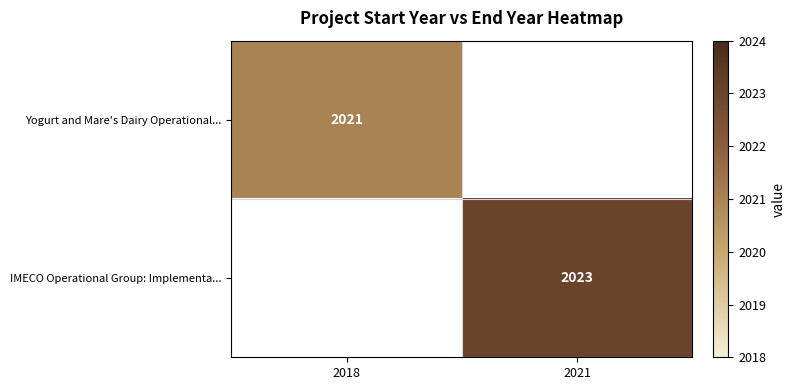

Is the value of Yogurt and Mare's Dairy Operational... at 2018 greater than the value of IMECO Operational Group: Implementa... at 2021?

No